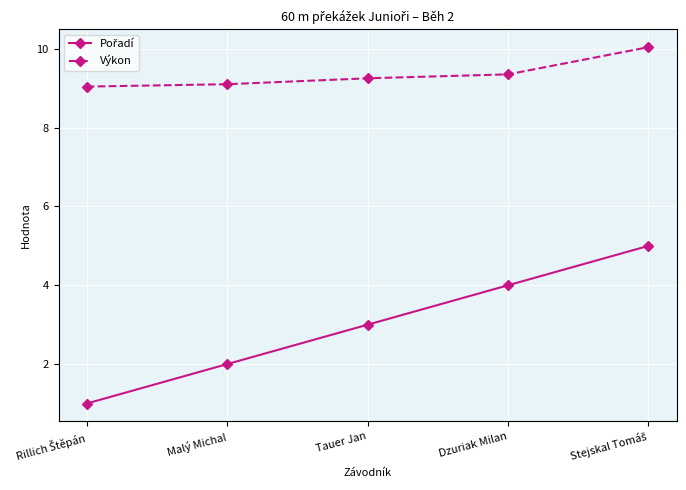

What is the difference between the maximum and minimum values in the Výkon series?

1.0